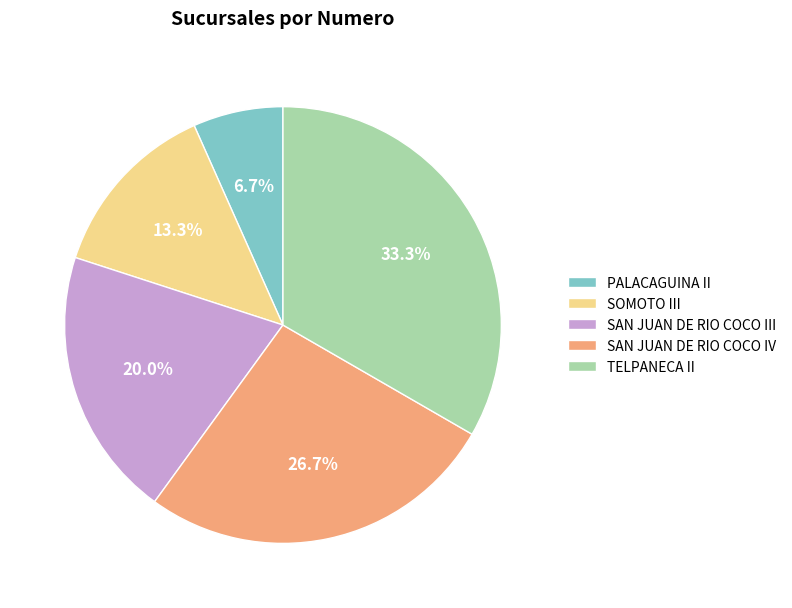

To the nearest percent, what is the combined percentage of TELPANECA II and SAN JUAN DE RIO COCO IV?

60%